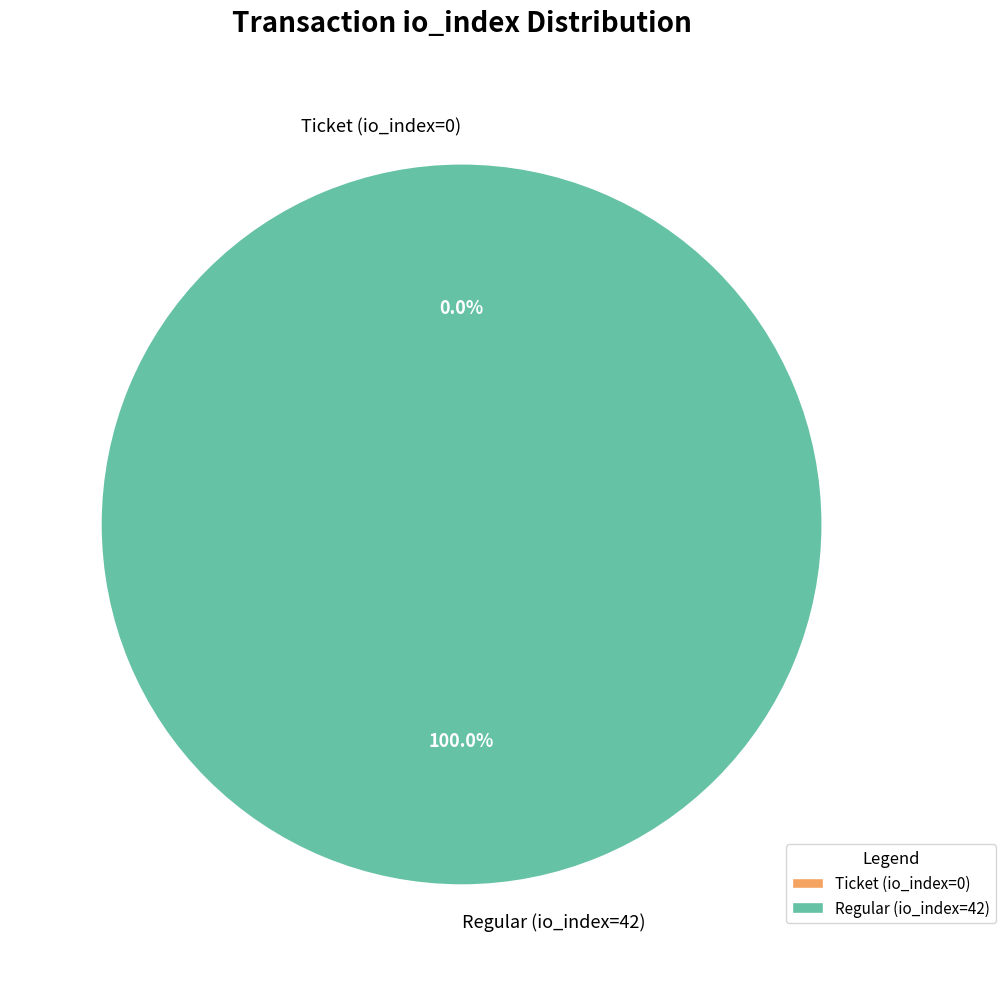

What is the change in value from Ticket (io_index=0) to Regular (io_index=42)?

+42